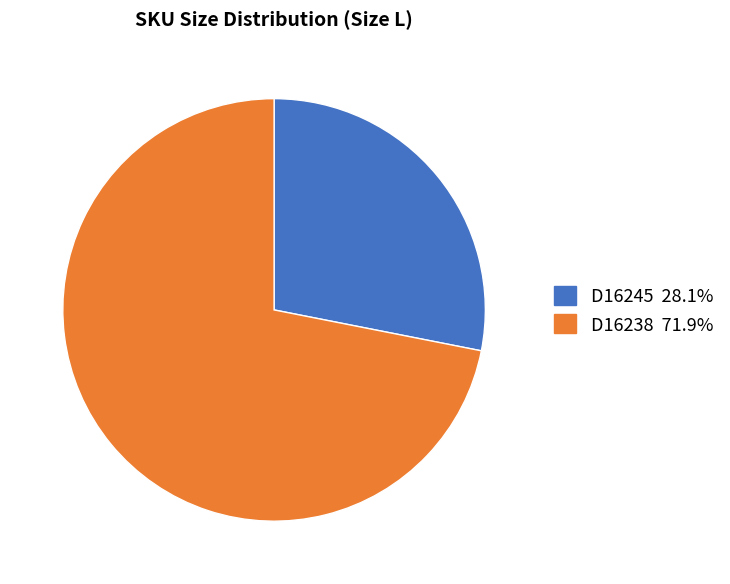

Rank the categories by value from highest to lowest.

D16238, D16245